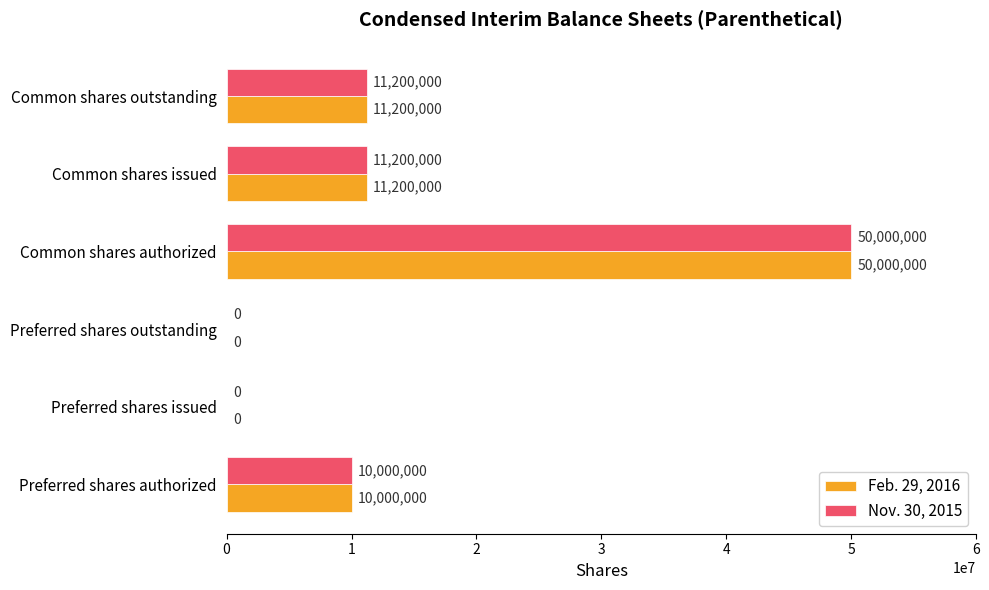

Read the Feb. 29, 2016 value at Common shares issued, to the nearest 100.

11200000